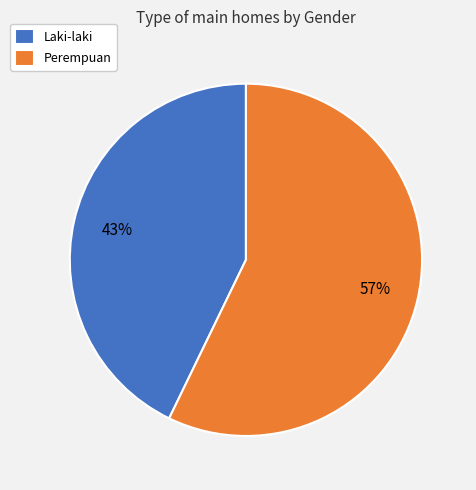

To the nearest percent, what portion does Perempuan represent?

57%